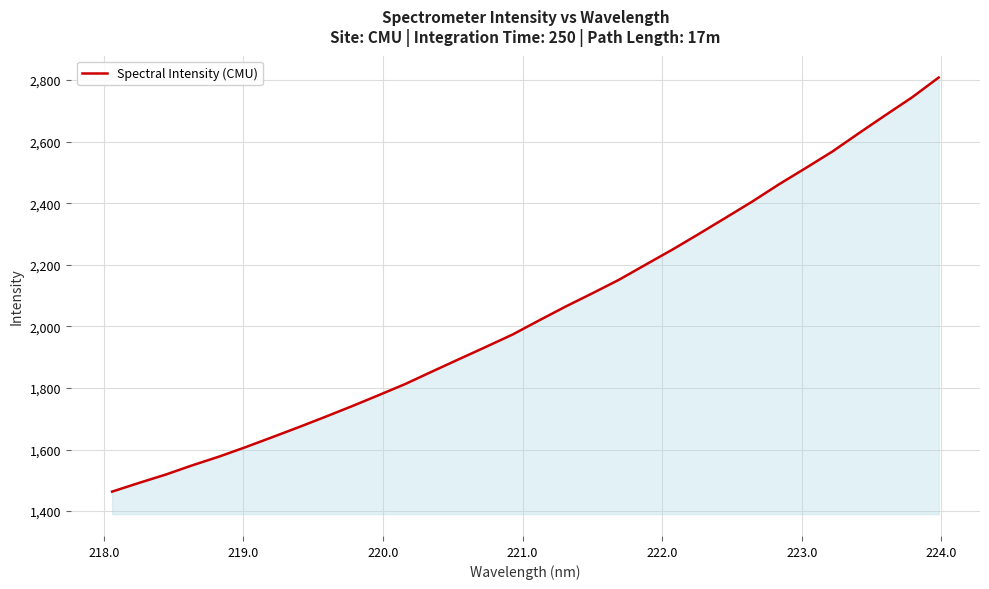

What is the greatest value displayed?

2808.1